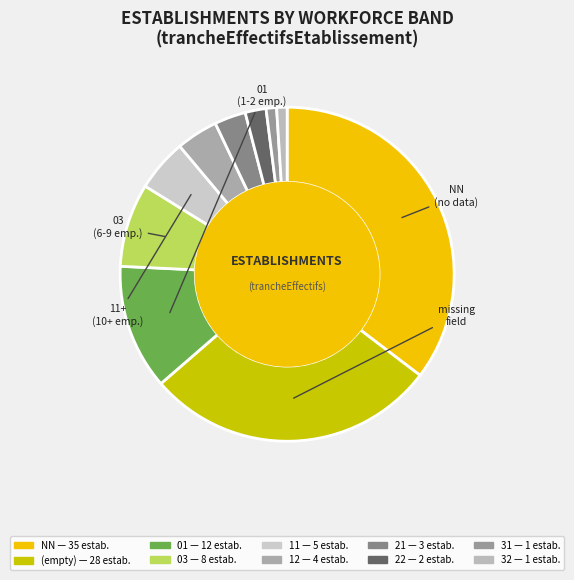

What is the smallest slice in the pie chart?

32